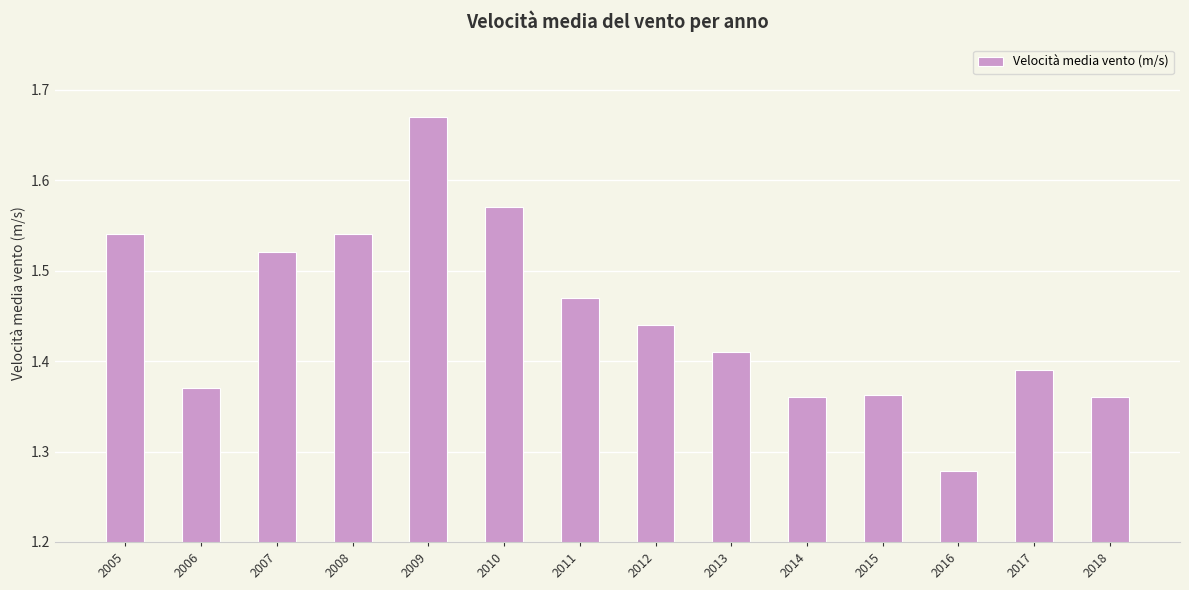

Are the bars horizontal?

No